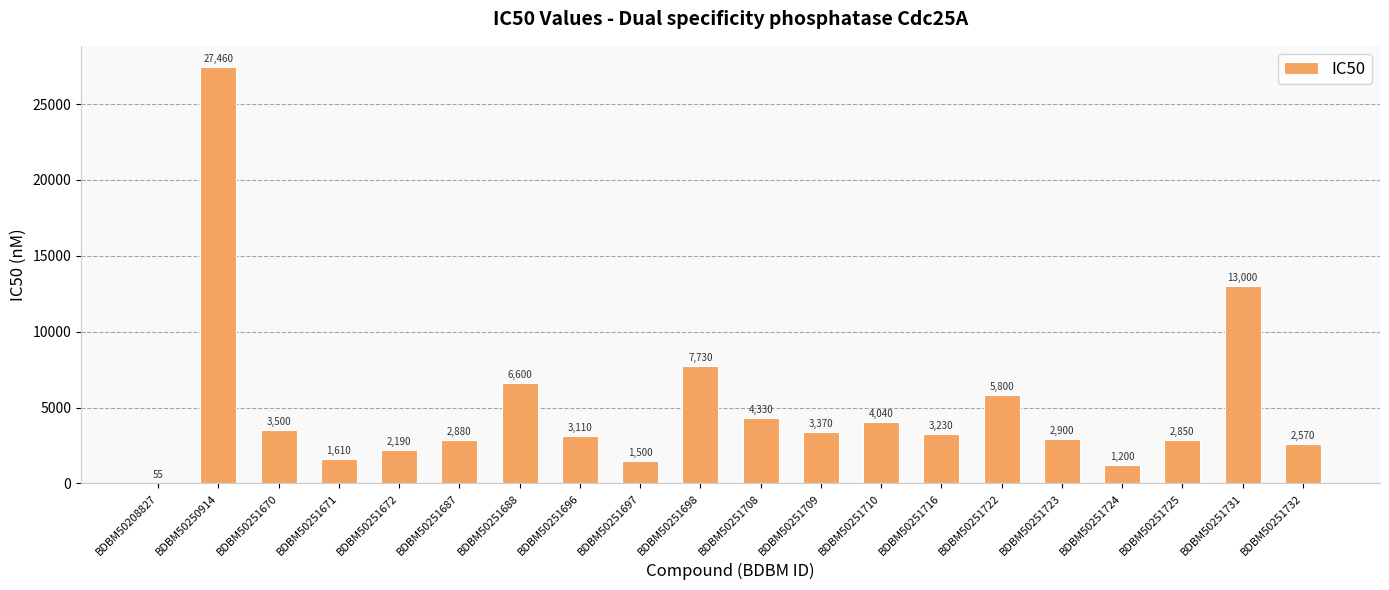

Which label corresponds to the largest value in the chart?

BDBM50250914